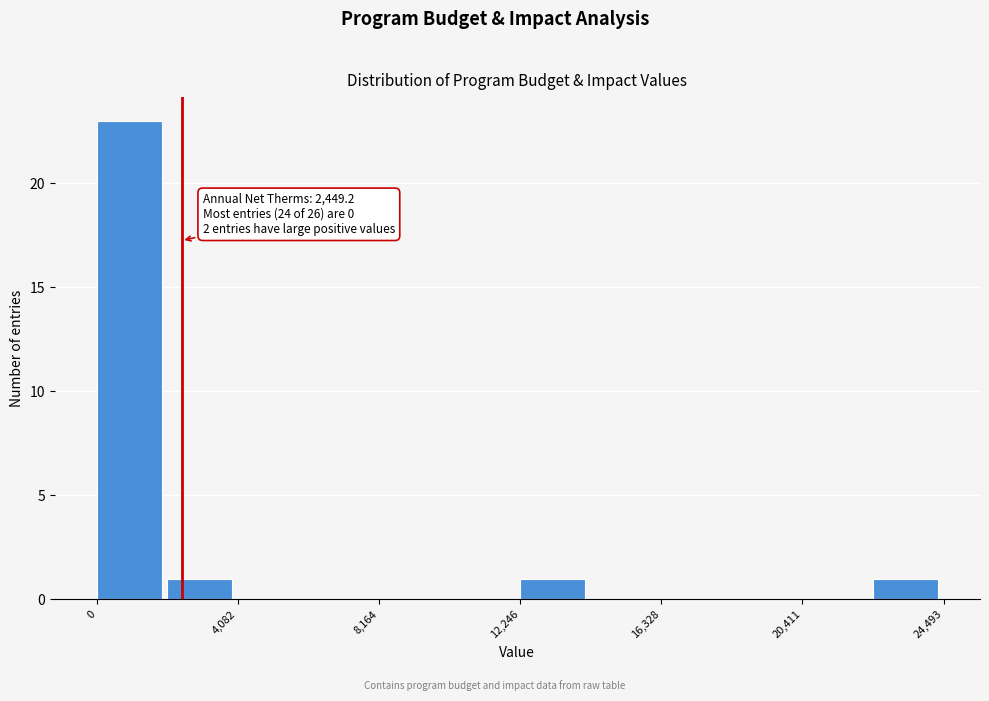

Which range on the x-axis has the tallest bar?

0 to 2000